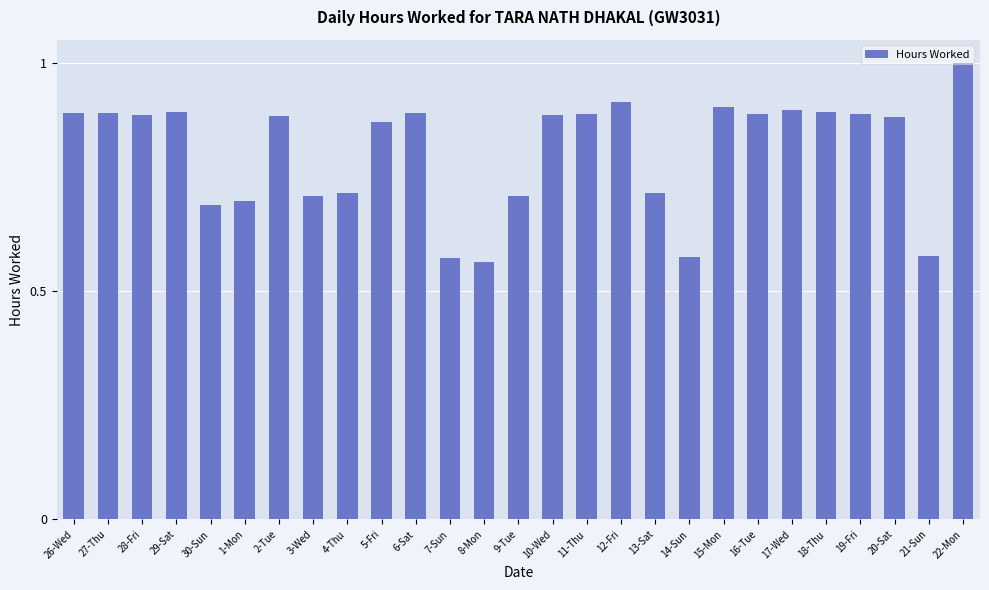

How many values are between 0 and 1?

27